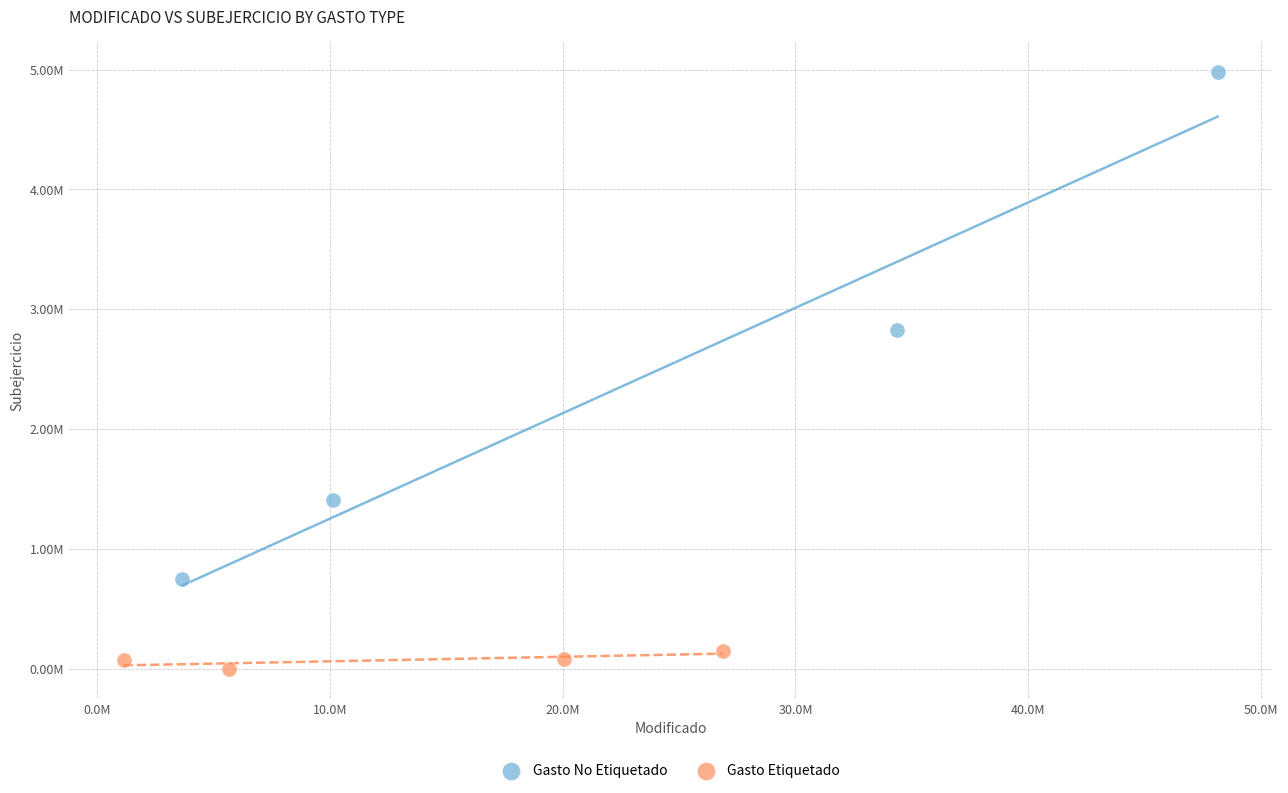

What are all the series names shown in the legend?

Gasto No Etiquetado, Gasto Etiquetado